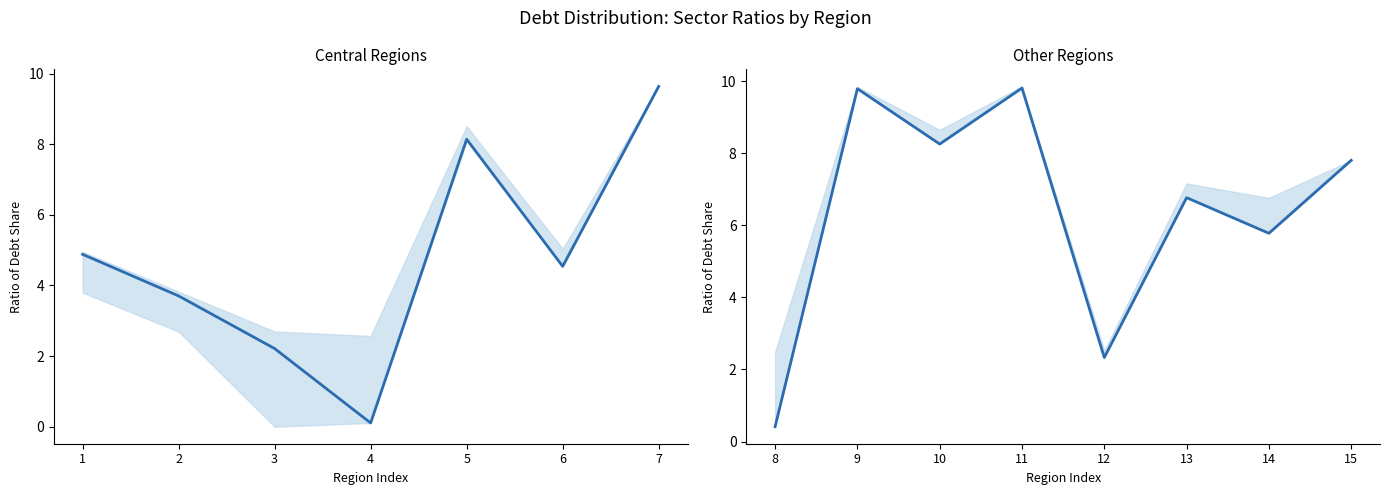

The value at 14 is 8.2. True or false?

False